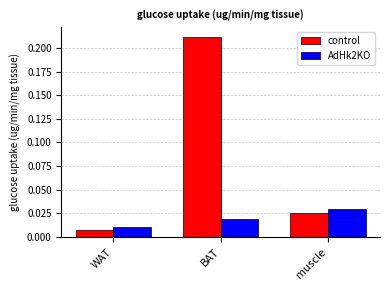

Which series has the largest range (max minus min)?

control